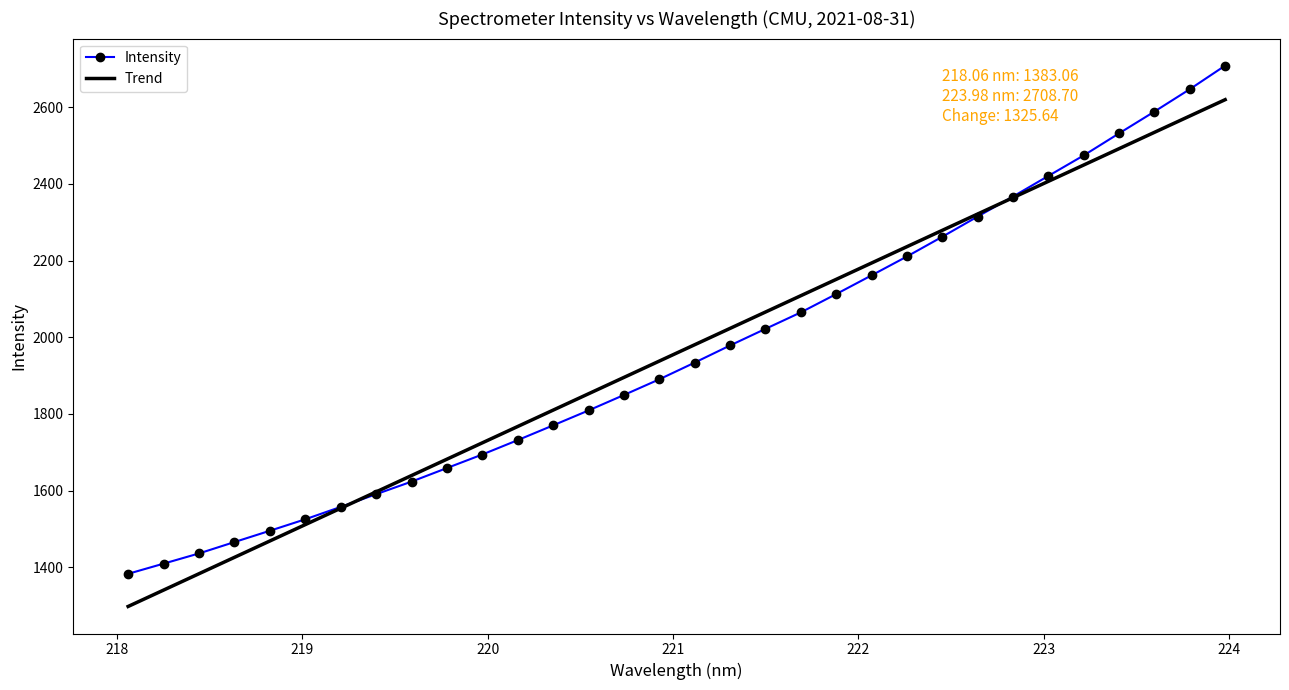

Which series has the largest range (max minus min)?

Intensity